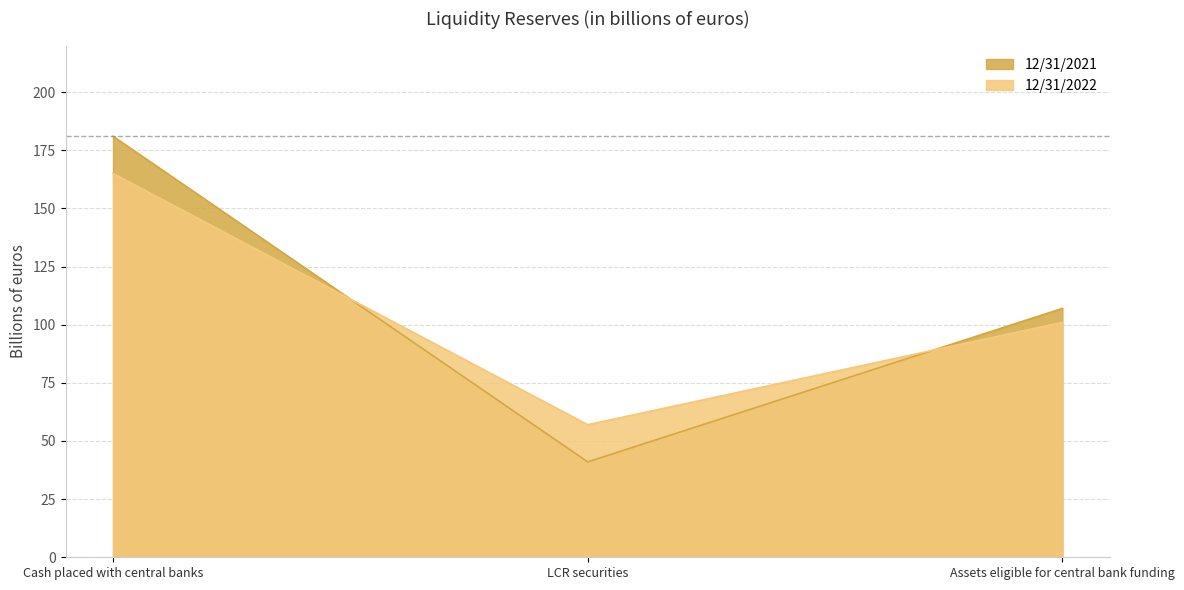

How many series are shown in this chart?

2